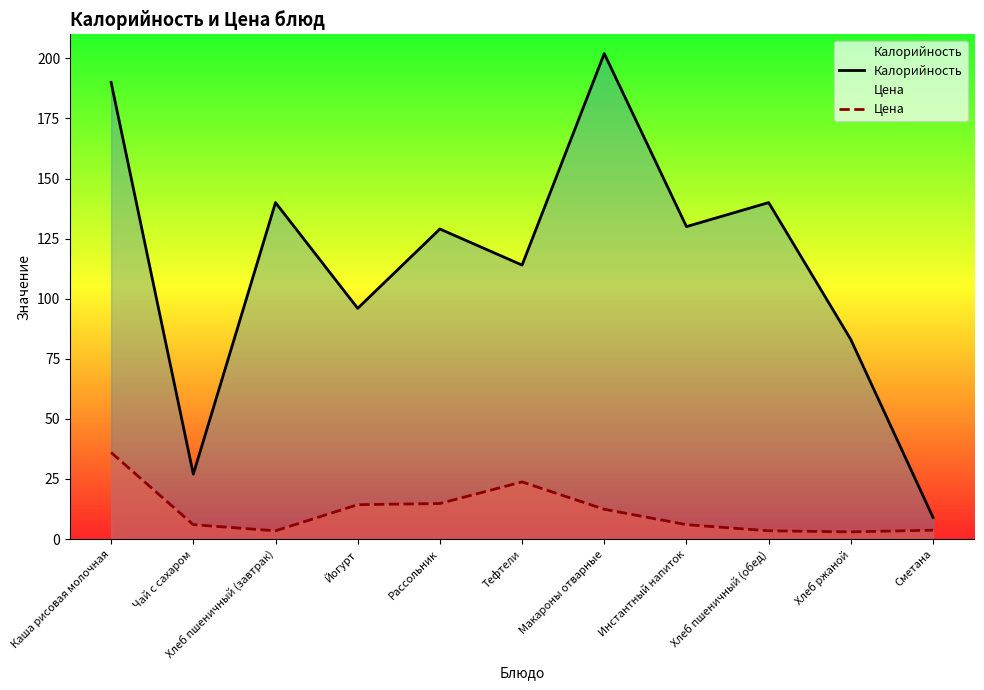

At how many categories does at least one series exceed 104?

7